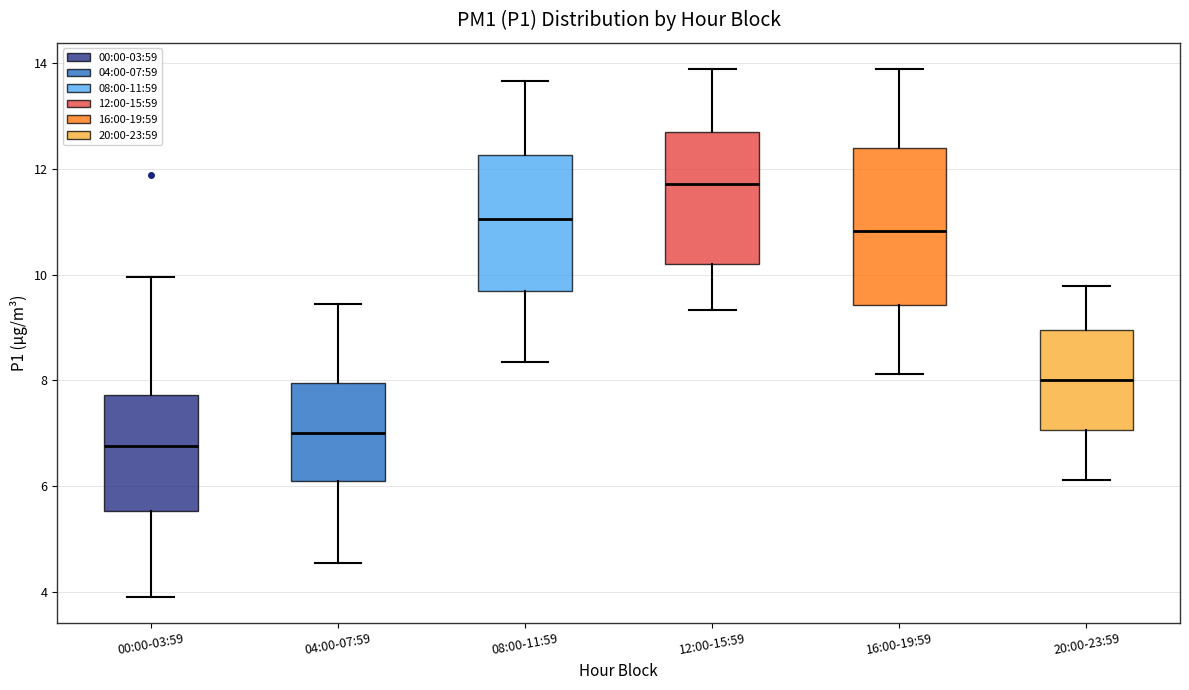

Reading left to right, read every box against the y-axis: the position of its median line, the range the box covers, and the ends of its whiskers. The values are not printed on the chart, so give them approximately, as read against the axis.

00:00-03:59: median 6.8, box 5.6 to 7.8, whiskers 4.0 to 10.0
04:00-07:59: median 7.0, box 6.0 to 8.0, whiskers 4.6 to 9.4
08:00-11:59: median 11.0, box 9.6 to 12.2, whiskers 8.4 to 13.6
12:00-15:59: median 11.8, box 10.2 to 12.6, whiskers 9.4 to 13.8
16:00-19:59: median 10.8, box 9.4 to 12.4, whiskers 8.2 to 13.8
20:00-23:59: median 8.0, box 7.0 to 9.0, whiskers 6.2 to 9.8